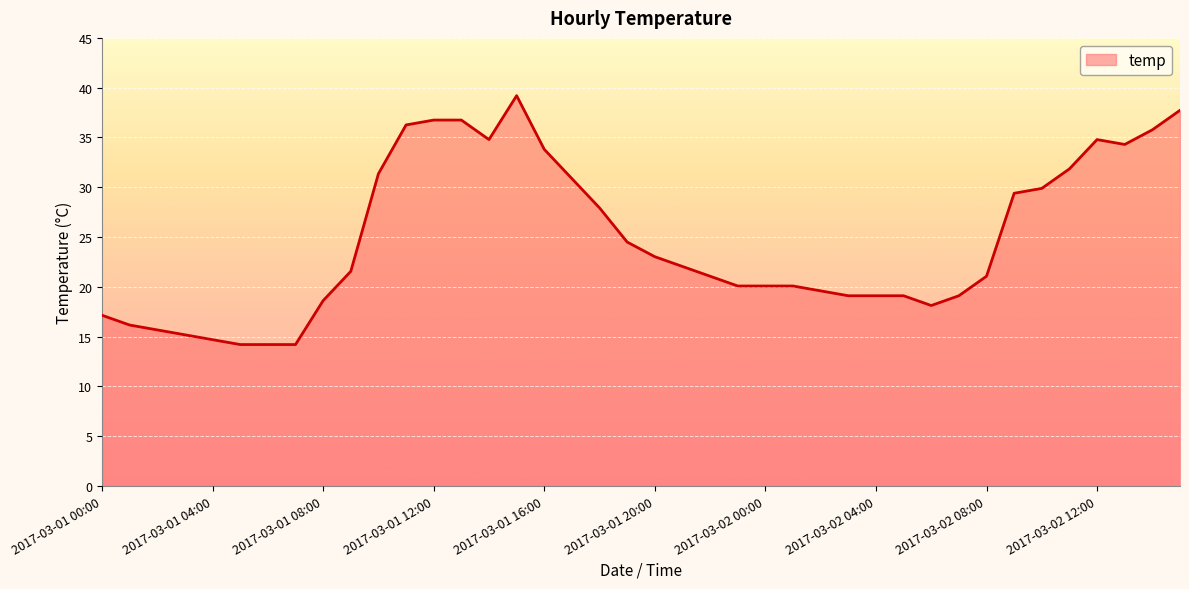

What is the minimum value shown in the chart?

14.2